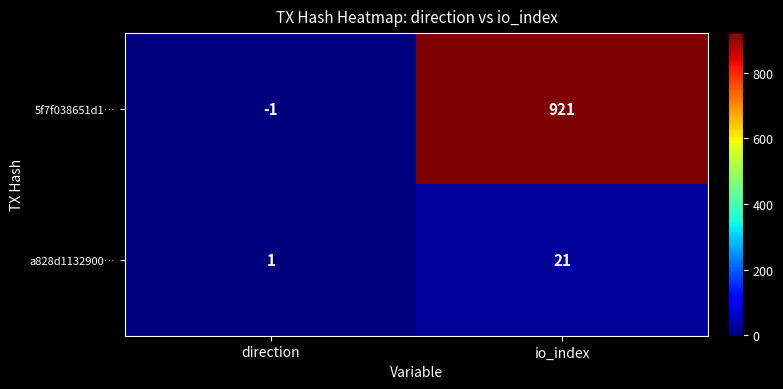

Which series has the largest total across all categories?

5f7f038651d1…